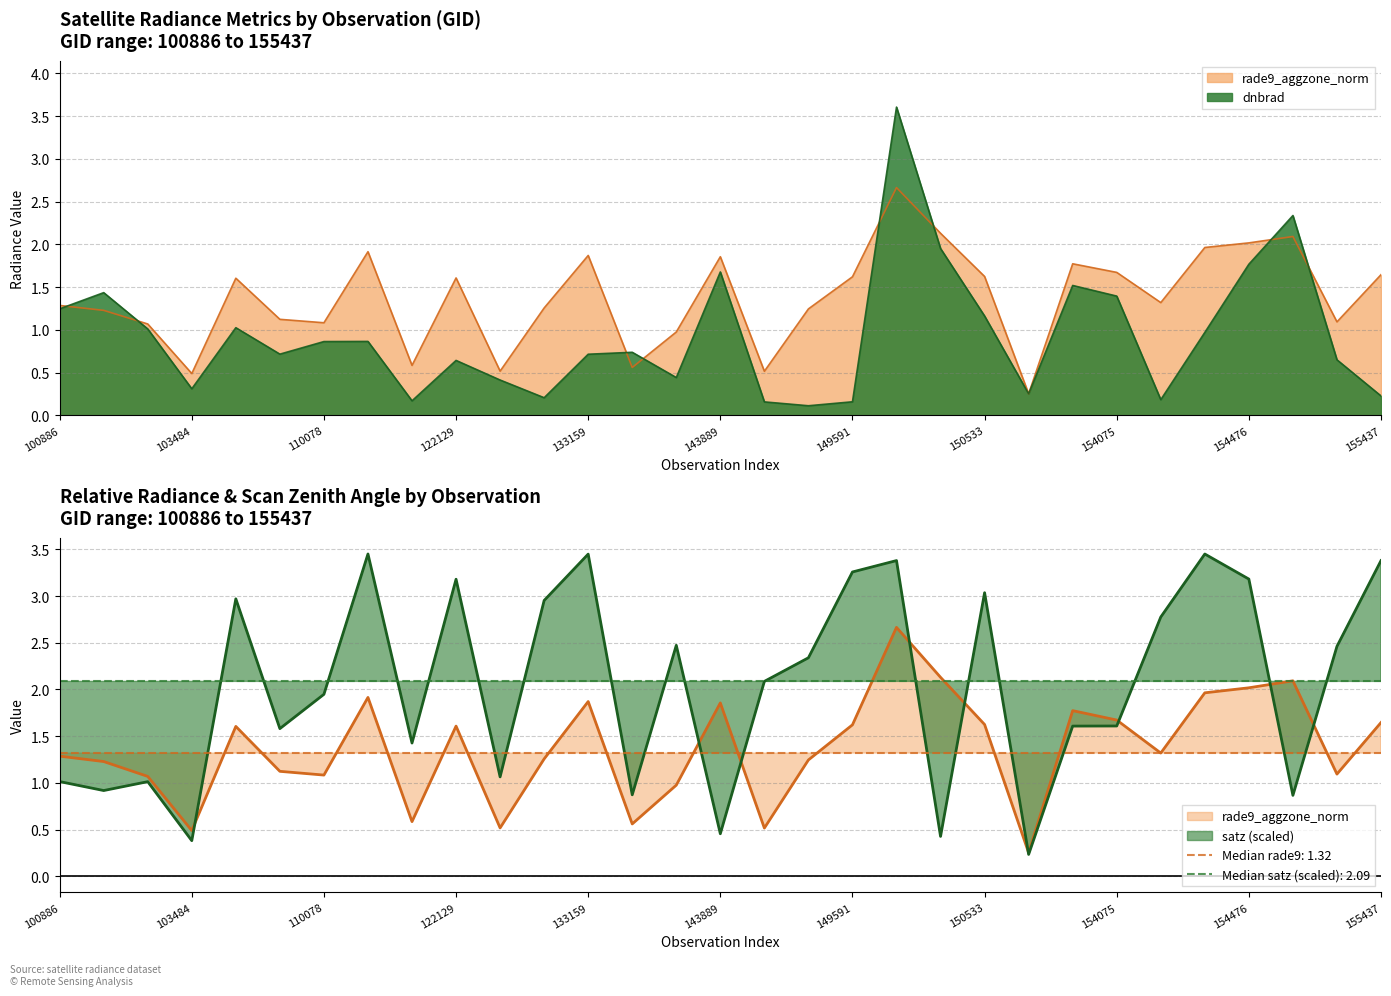

What is the spread (max minus min) of values at 133533?

0.3